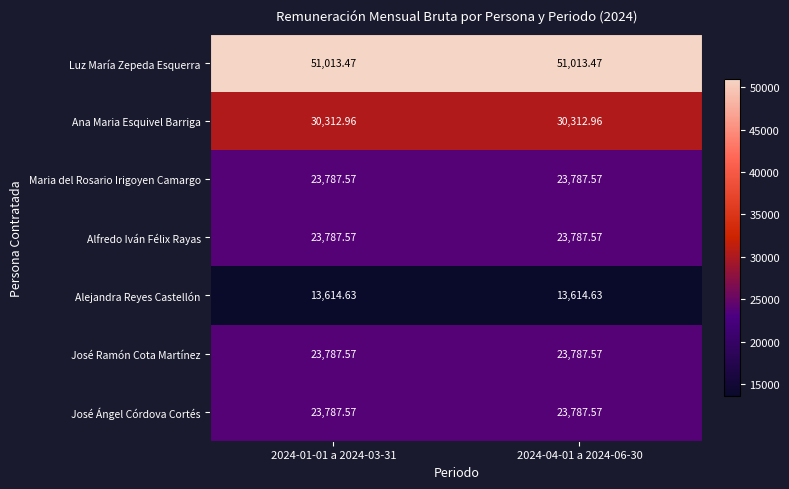

Which series has the largest total across all categories?

Luz María Zepeda Esquerra